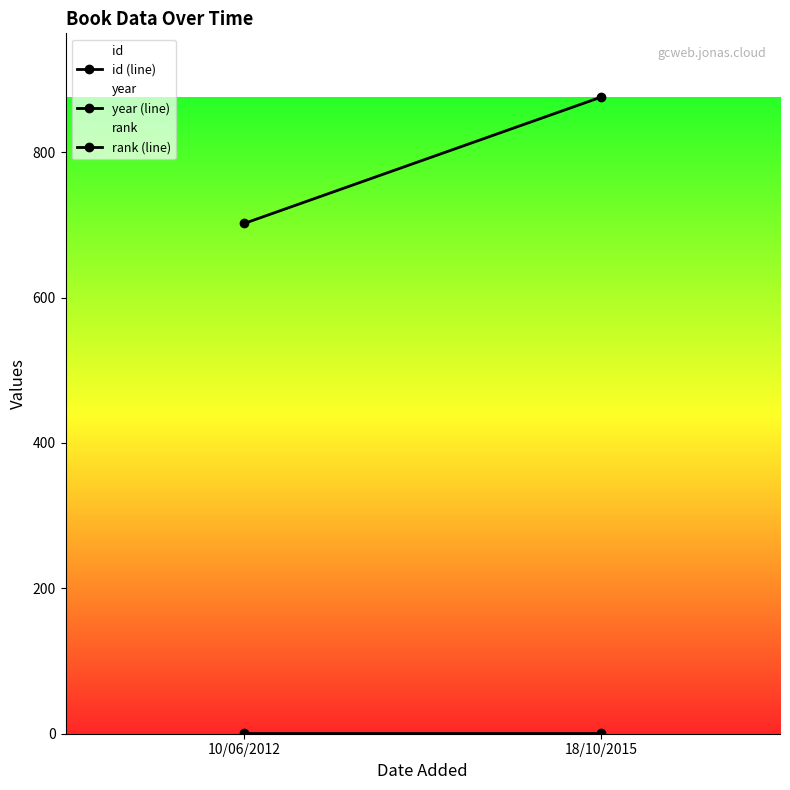

Which has a higher value, 10/06/2012 or 18/10/2015?

18/10/2015